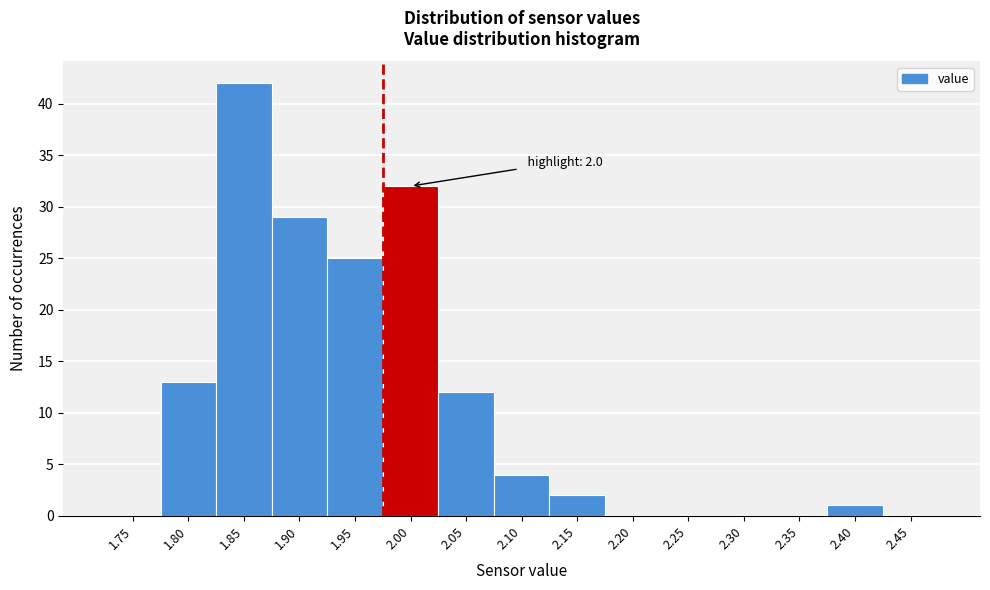

Reading right to left, extract all data points from this chart.

2.45=0	2.40=1	2.35=0	2.30=0	2.25=0	2.20=0	2.15=2	2.10=4	2.05=12	2.00=32	1.95=25	1.90=29	1.85=42	1.80=13	1.75=0